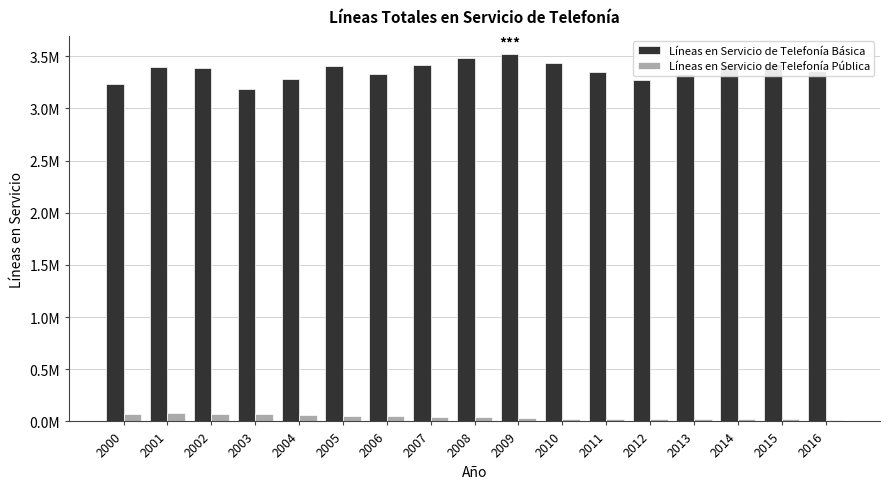

Are the bars grouped side by side (vs. stacked)?

Yes